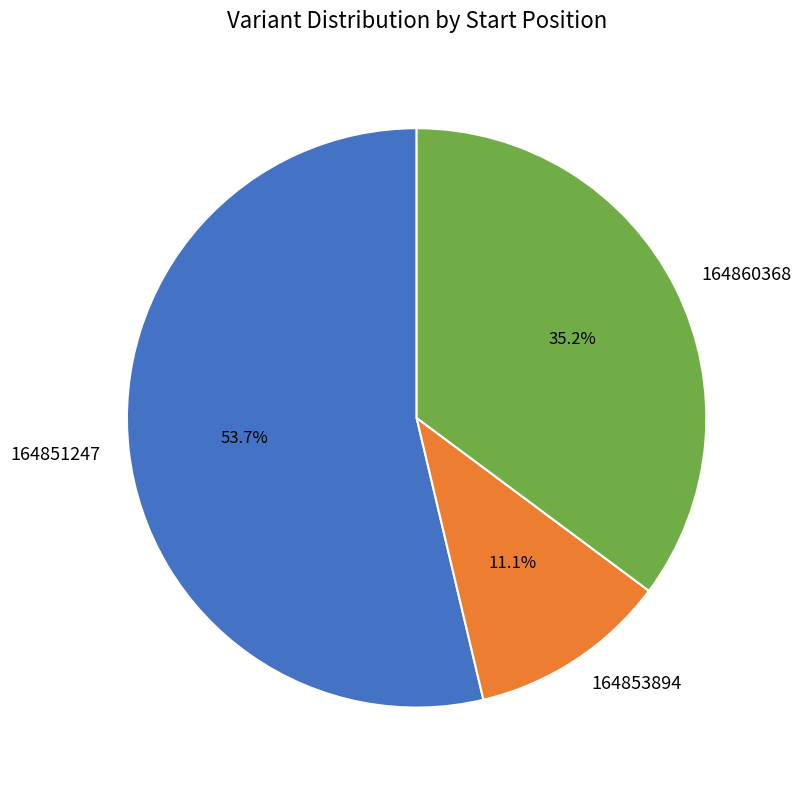

Is there any slice that represents more than half of the pie?

Yes